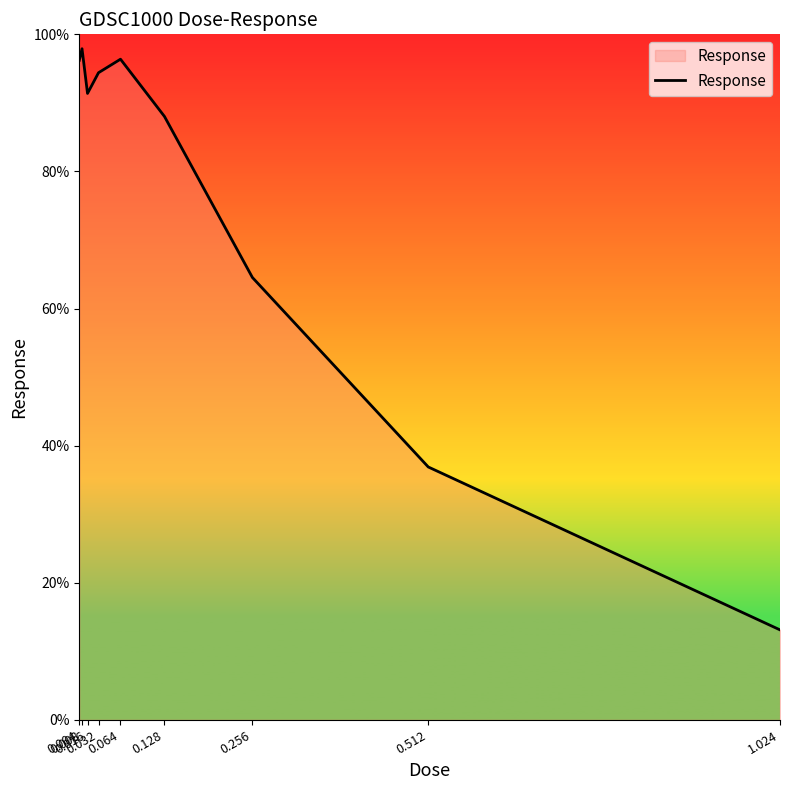

What is the maximum value shown in the chart?

97.9